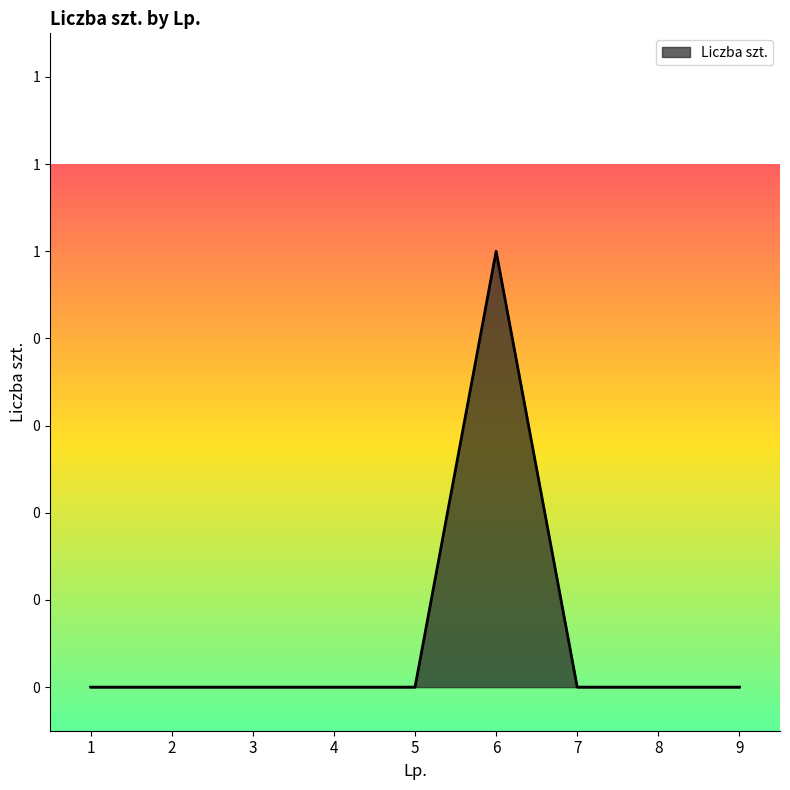

Does the chart have visible grid lines?

No